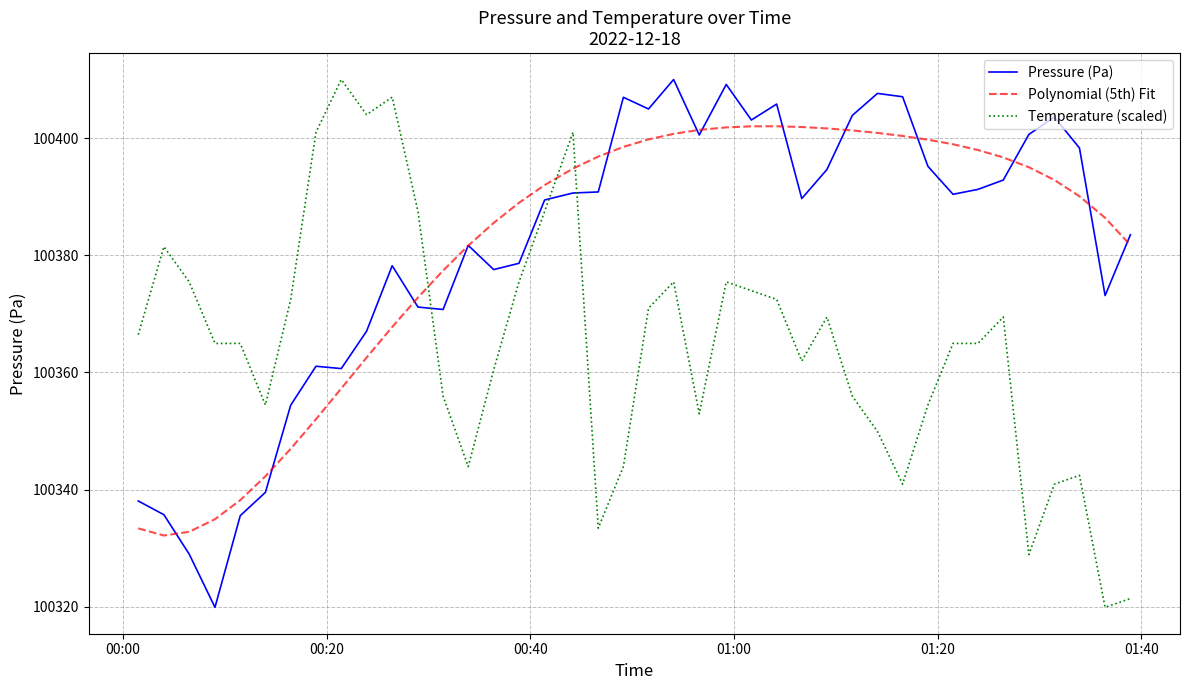

What is the minimum value for Temperature (scaled)?

100319.9